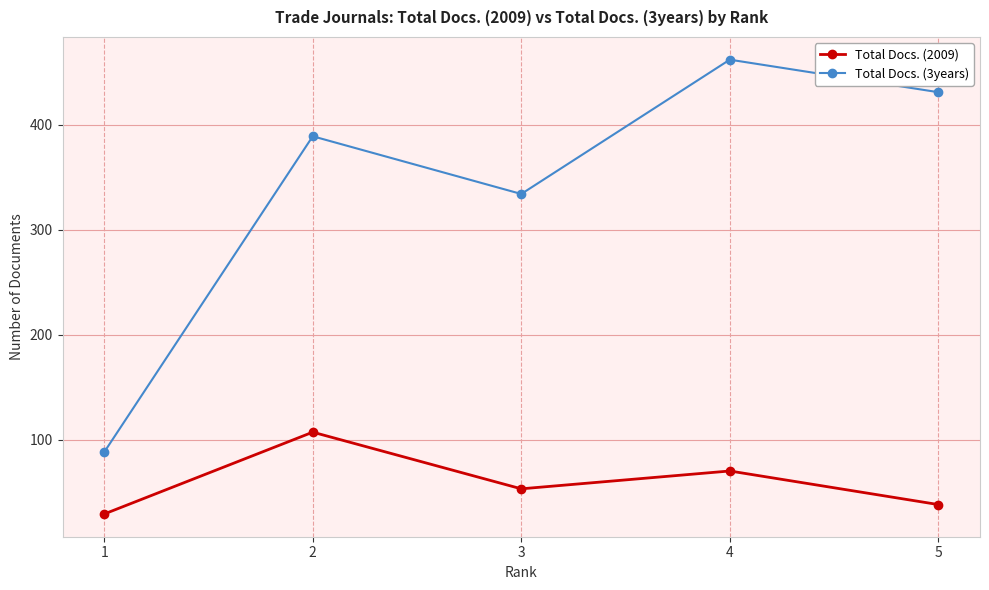

The Total Docs. (3years) series shows 334 at 3. True or false?

True